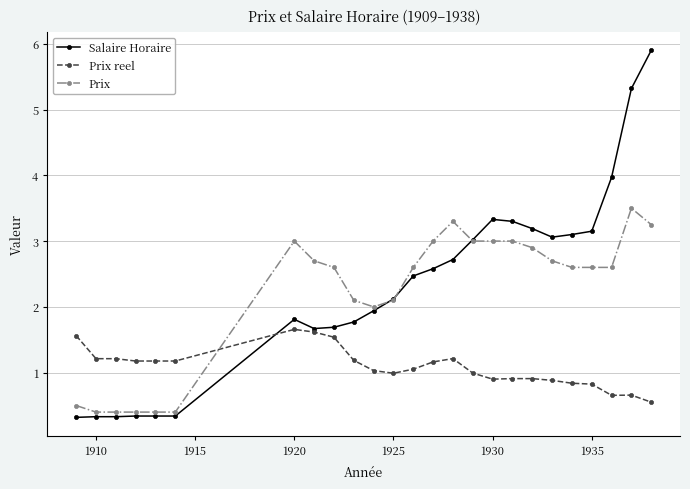

Which series has the largest range (max minus min)?

Salaire Horaire